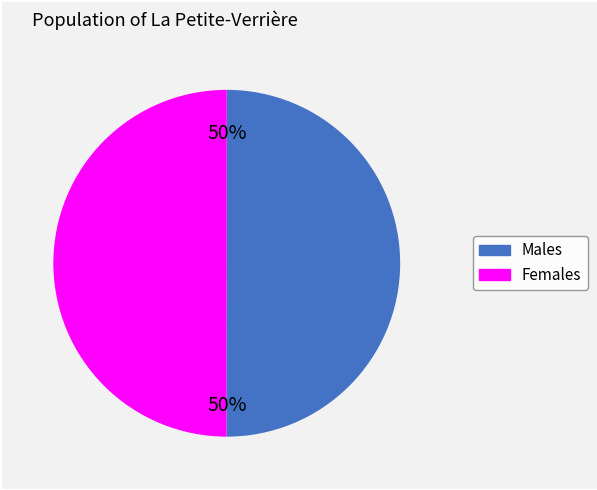

To the nearest percent, what is the average slice percentage?

50%